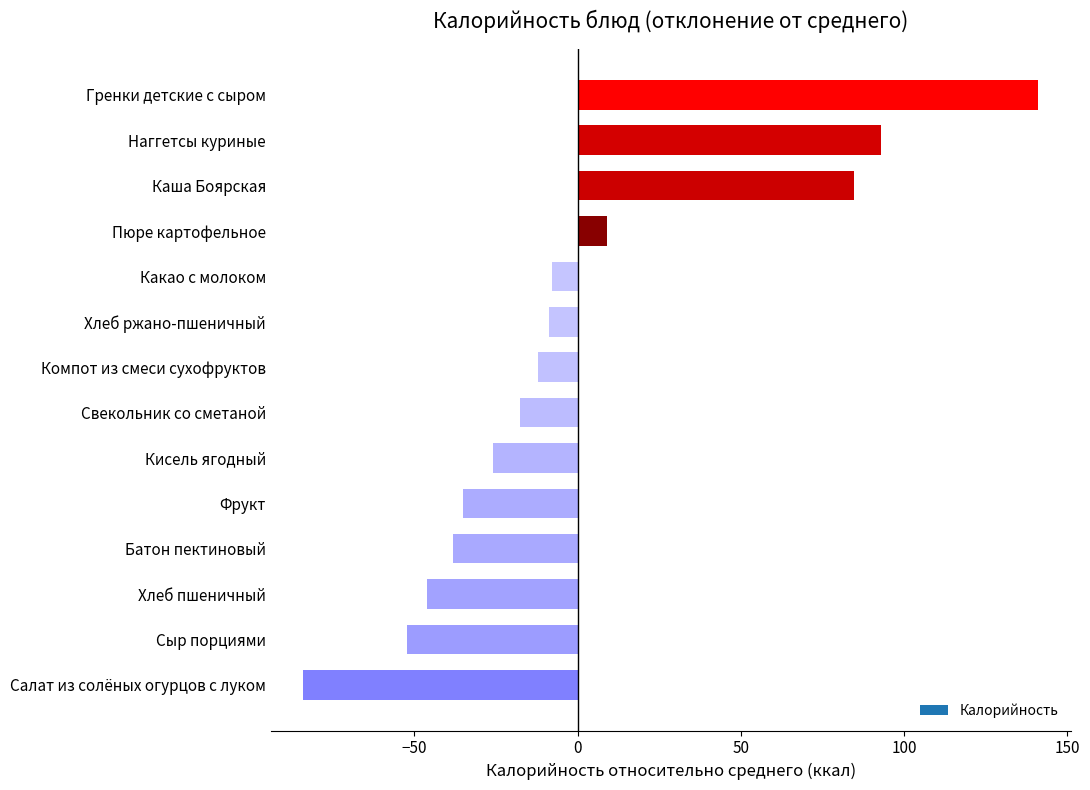

The chart shows a value of 9.1 at Пюре картофельное. True or false?

True